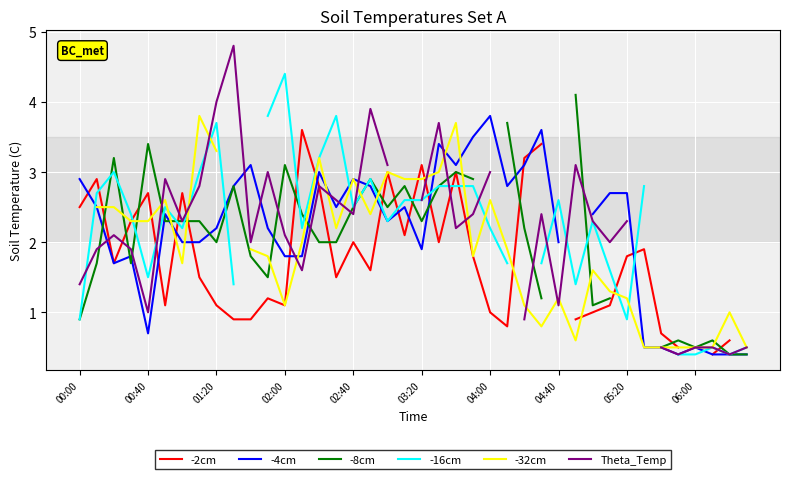

Which series changed the most between 15 and 33?

-4cm